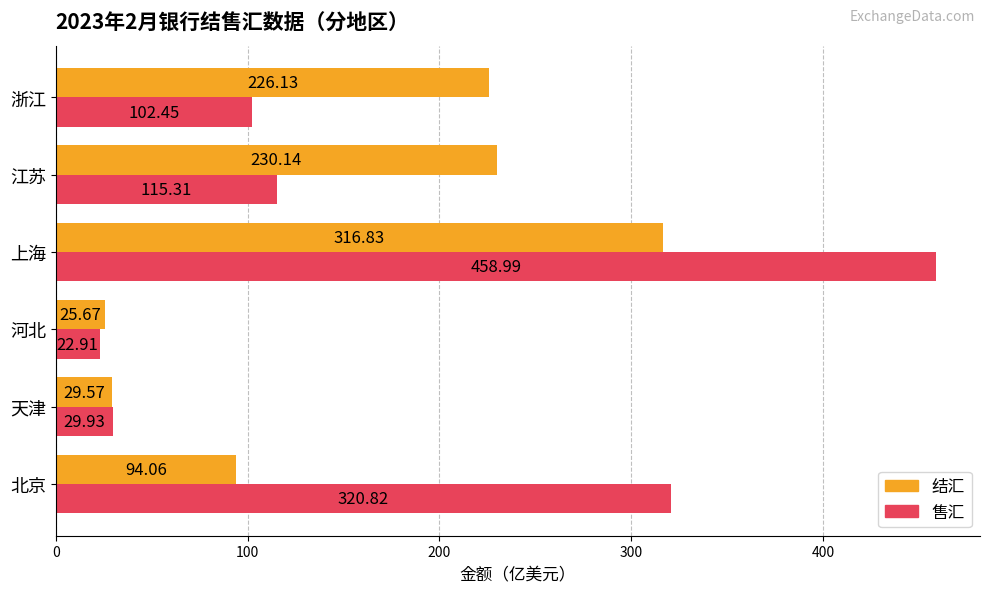

Where is 结汇 nearest to the value 171?

浙江